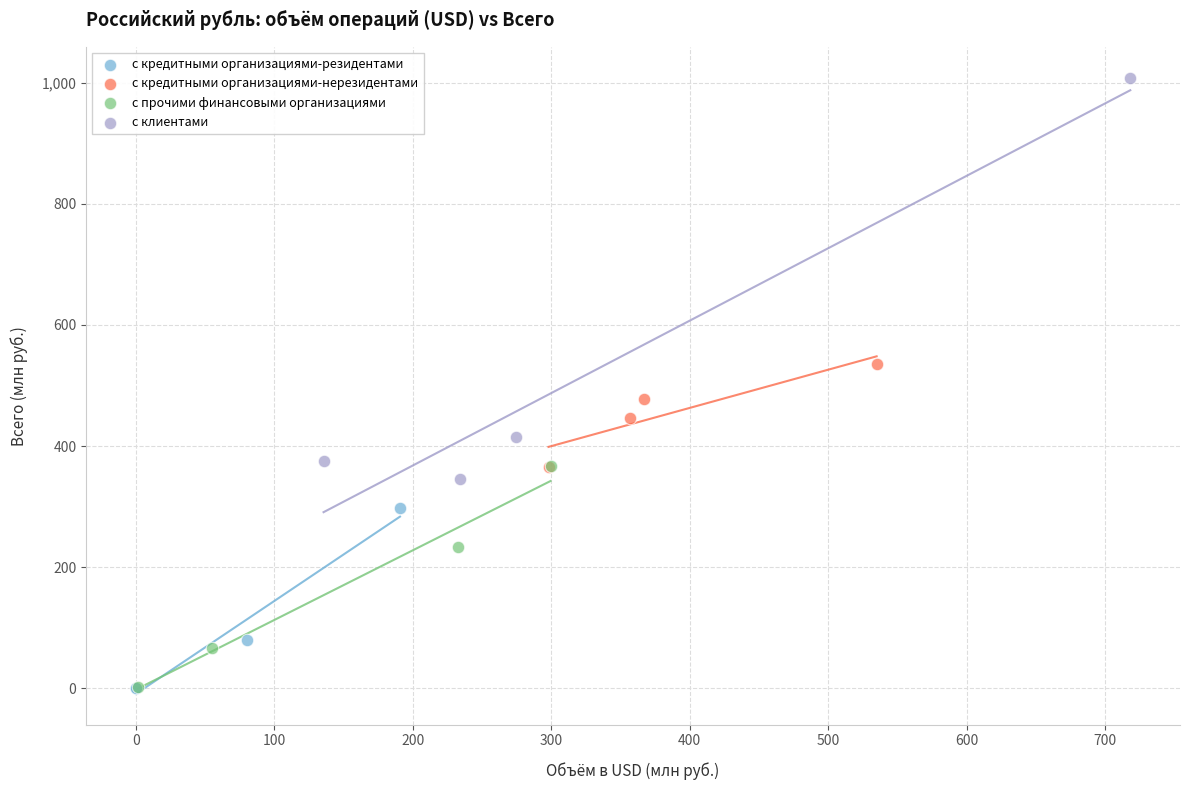

Which series contains the highest Y value?

с клиентами